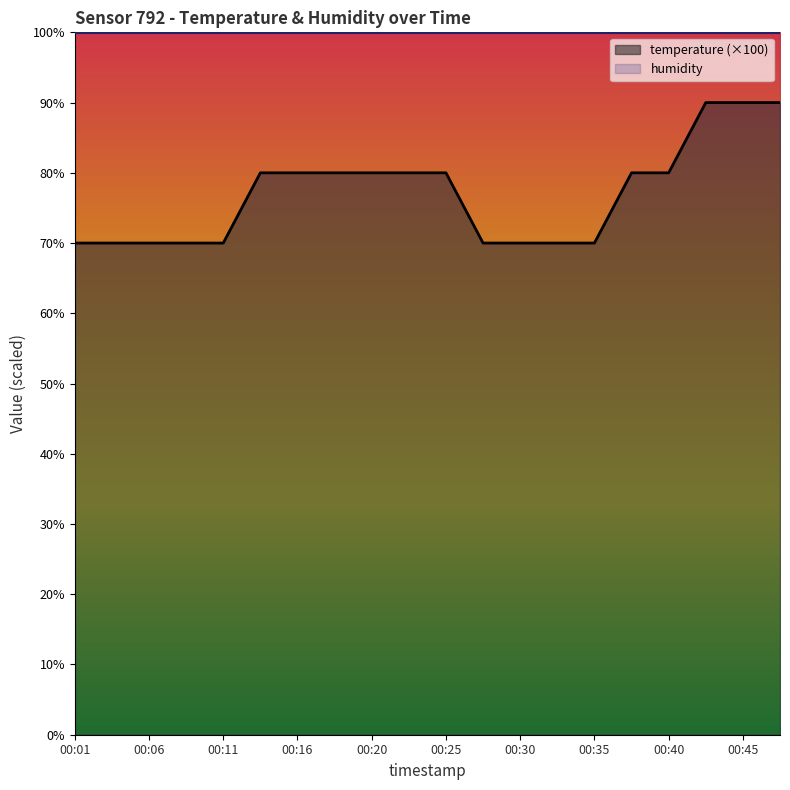

How many lines are shown in the chart?

2